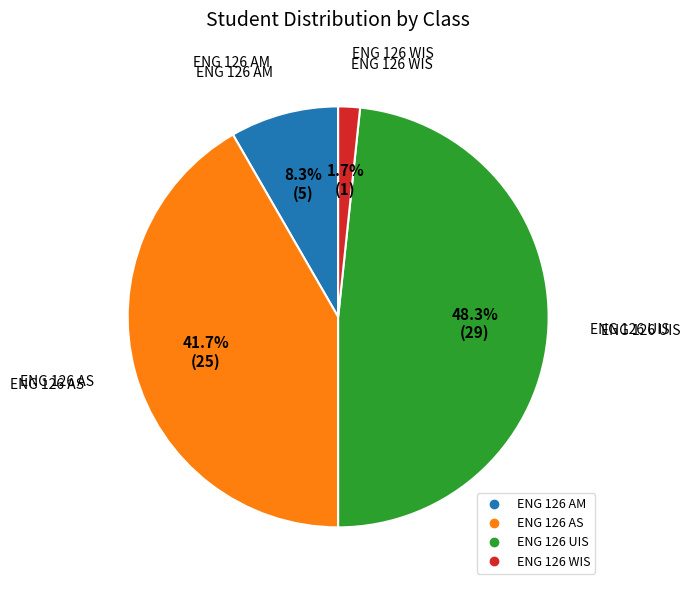

Which category has the smallest portion of the pie?

ENG 126 WIS